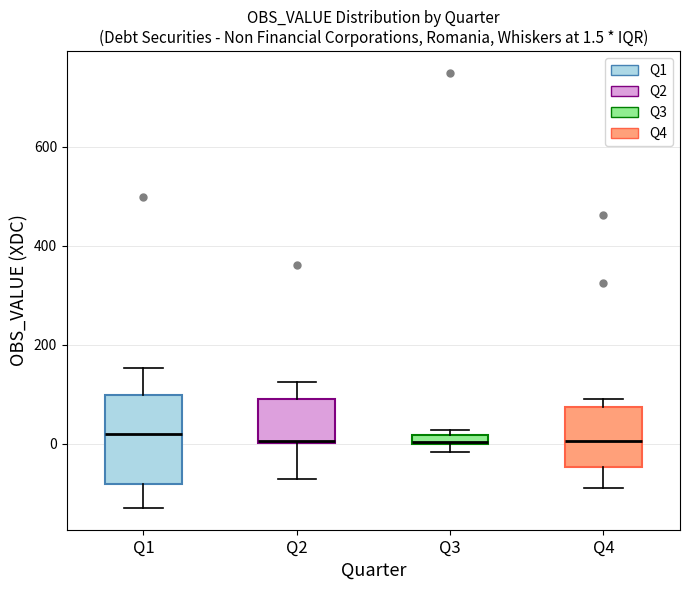

Which box is the tallest, from its lower edge to its upper edge?

Q1